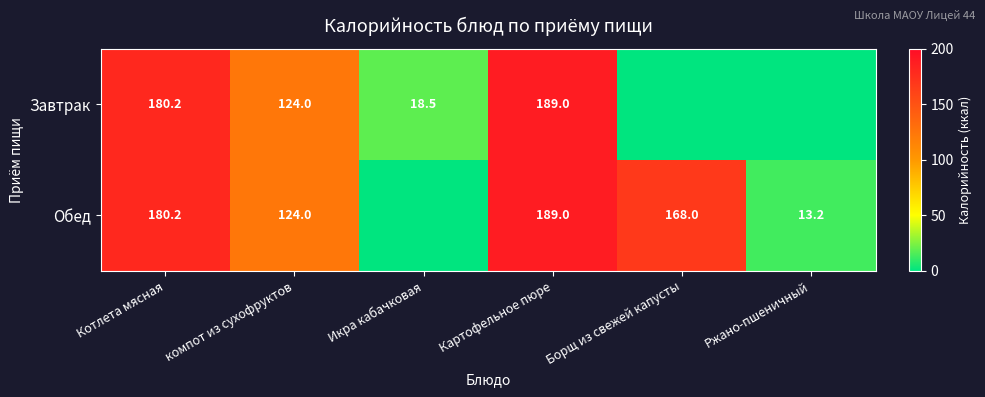

The Обед series shows 13.2 at Ржано-пшеничный. True or false?

True